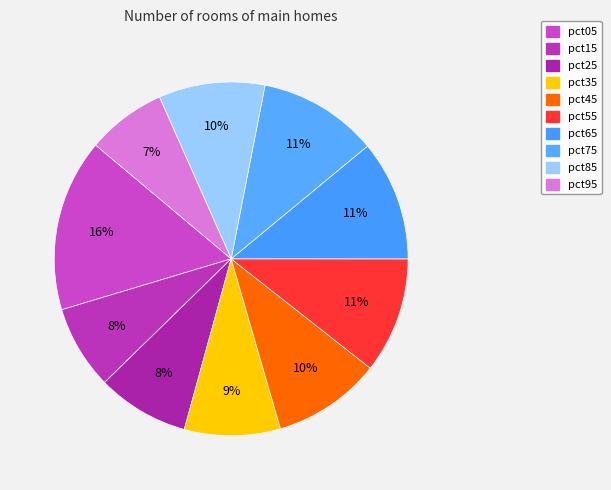

Does pct25 account for over 50% of the chart?

No